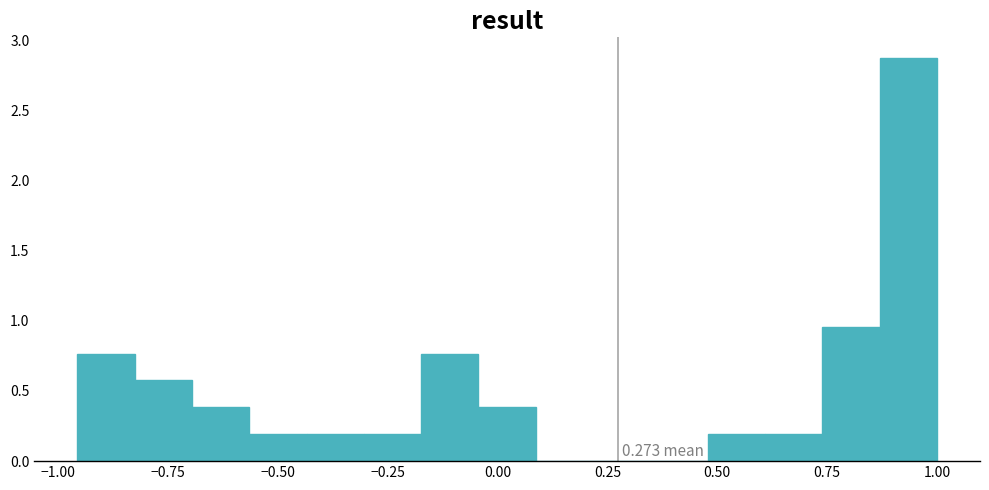

Around what value on the x-axis is the tallest bar? Give the approximate position of its centre, as read against the axis.

0.95